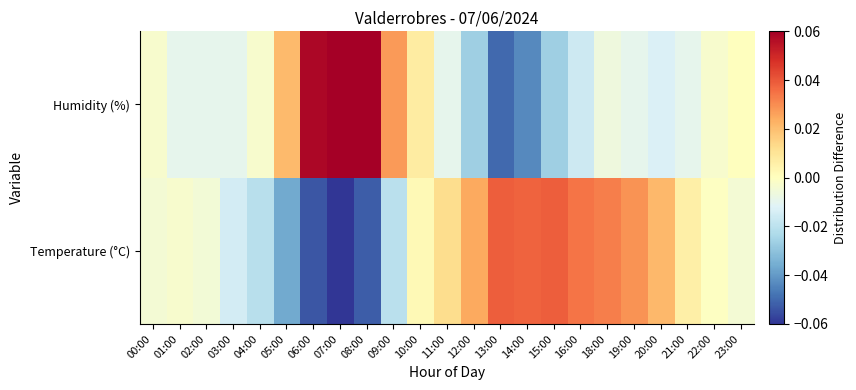

Which label corresponds to the smallest value in the chart?

07:00